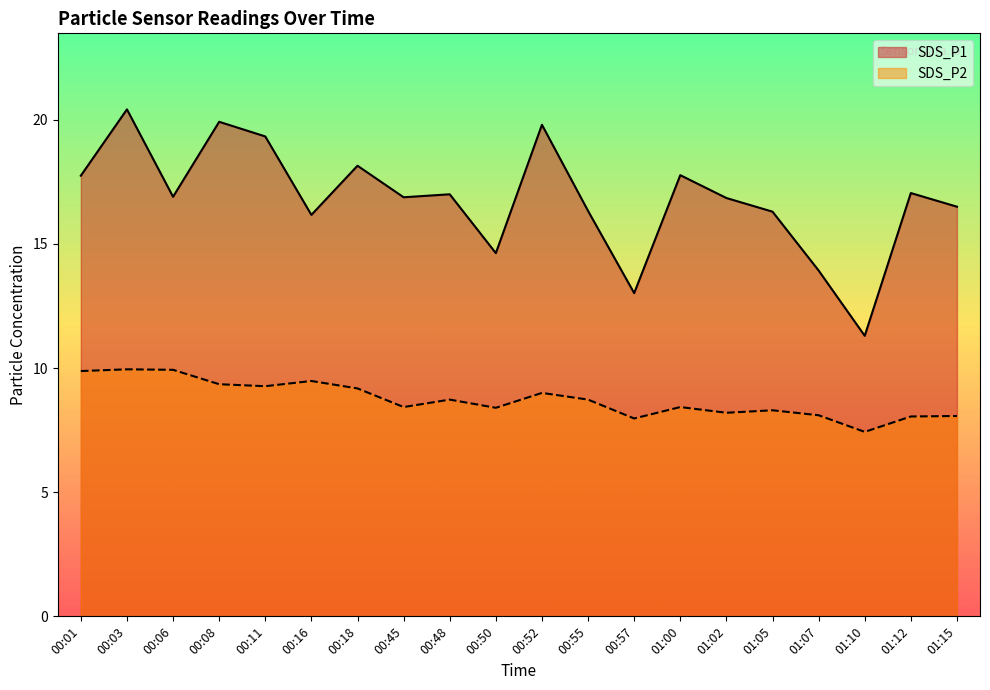

The value of SDS_P1 at 00:18 is 5.4. True or false?

False